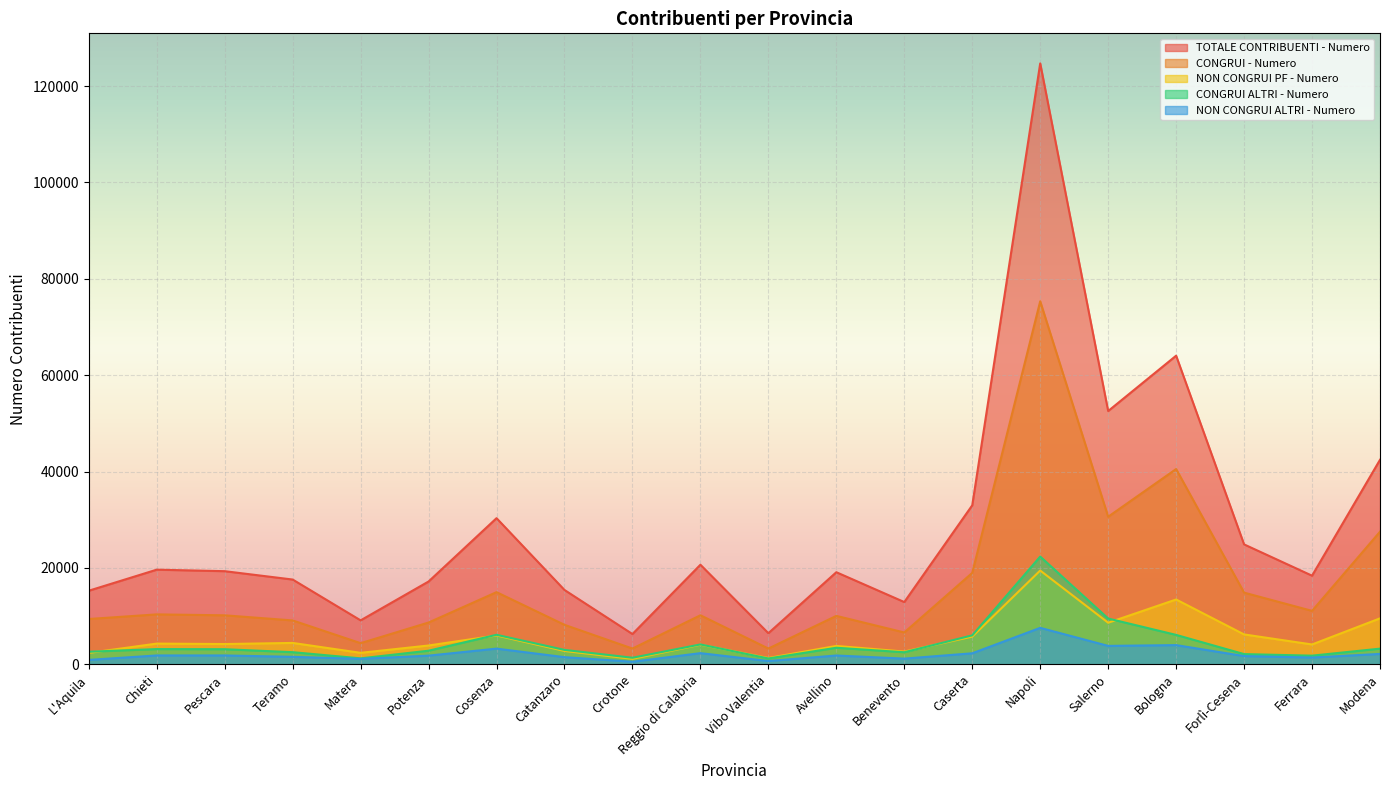

Which has a higher value, Potenza or Reggio di Calabria?

Reggio di Calabria